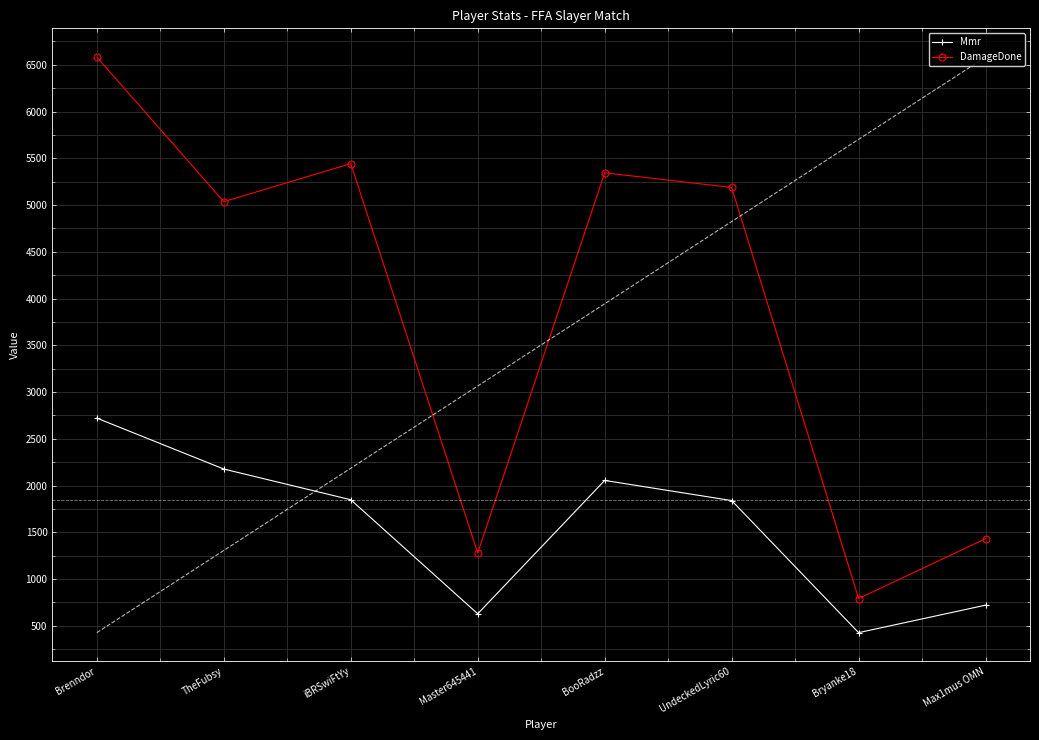

Between iBRSwiFtYy and BooRadzz, which series saw the biggest shift?

Mmr